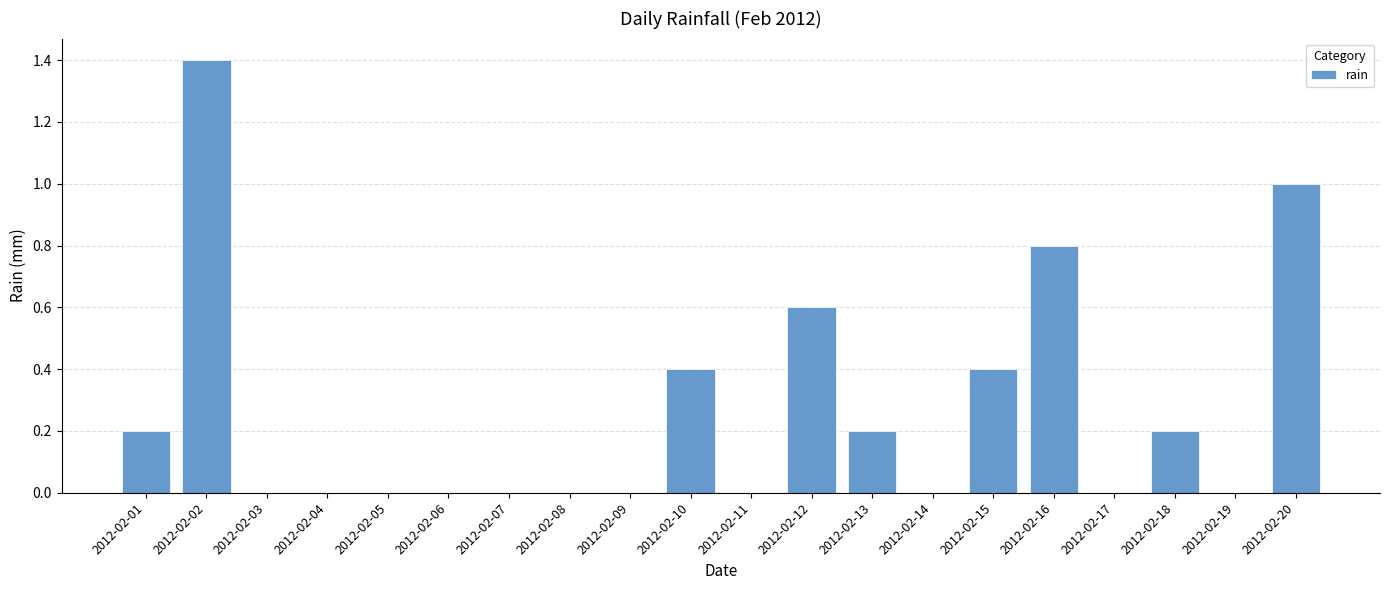

Reading left to right, transcribe all the data shown in this chart.

0.2	1.4	0.0	0.0	0.0	0.0	0.0	0.0	0.0	0.4	0.0	0.6	0.2	0.0	0.4	0.8	0.0	0.2	0.0	1.0